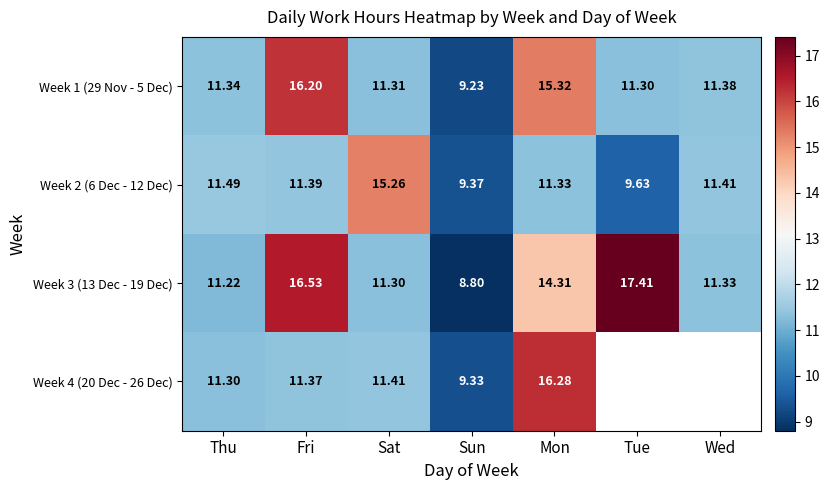

True or false: Week 3 (13 Dec - 19 Dec) has a value of 15.9 at Thu.

False